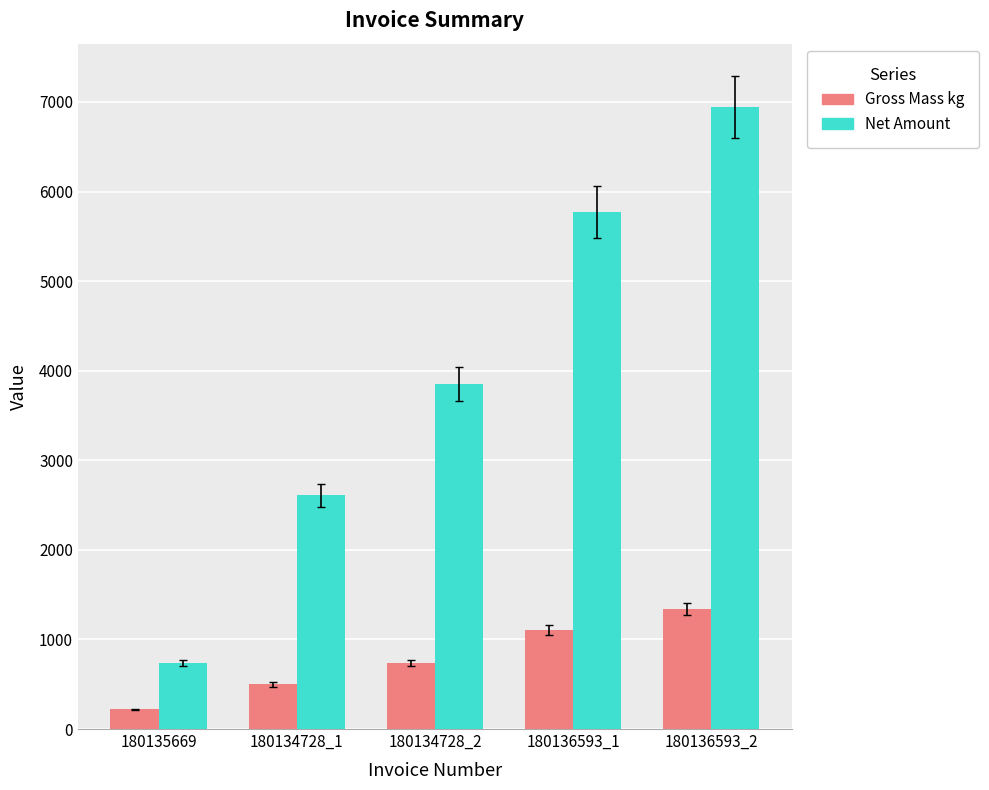

Is the value of Net Amount at 180135669 greater than the value of Gross Mass kg at 180136593_2?

No